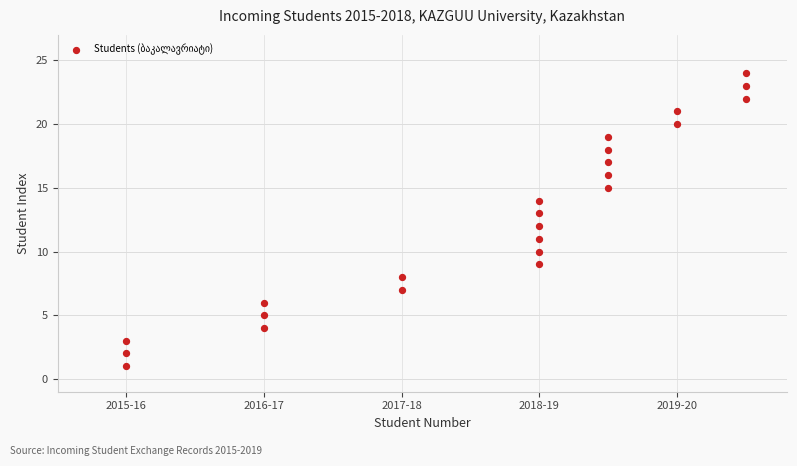

What is the range of Y values (max minus min)?

23